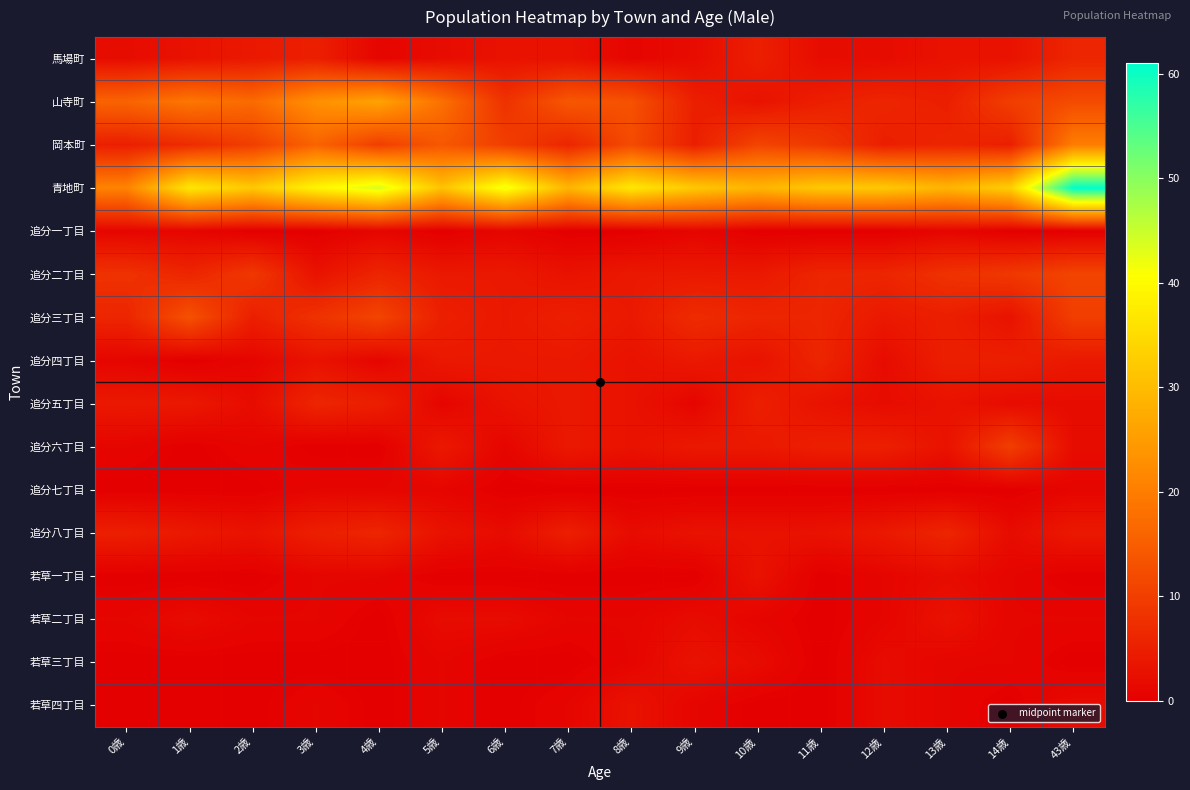

Rank the series by their maximum value, from highest to lowest.

青地町, 山寺町, 岡本町, 追分三丁目, 追分二丁目, 追分六丁目, 馬場町, 追分四丁目, 追分五丁目, 追分八丁目, 若草一丁目, 若草二丁目, 若草三丁目, 若草四丁目, 追分一丁目, 追分七丁目